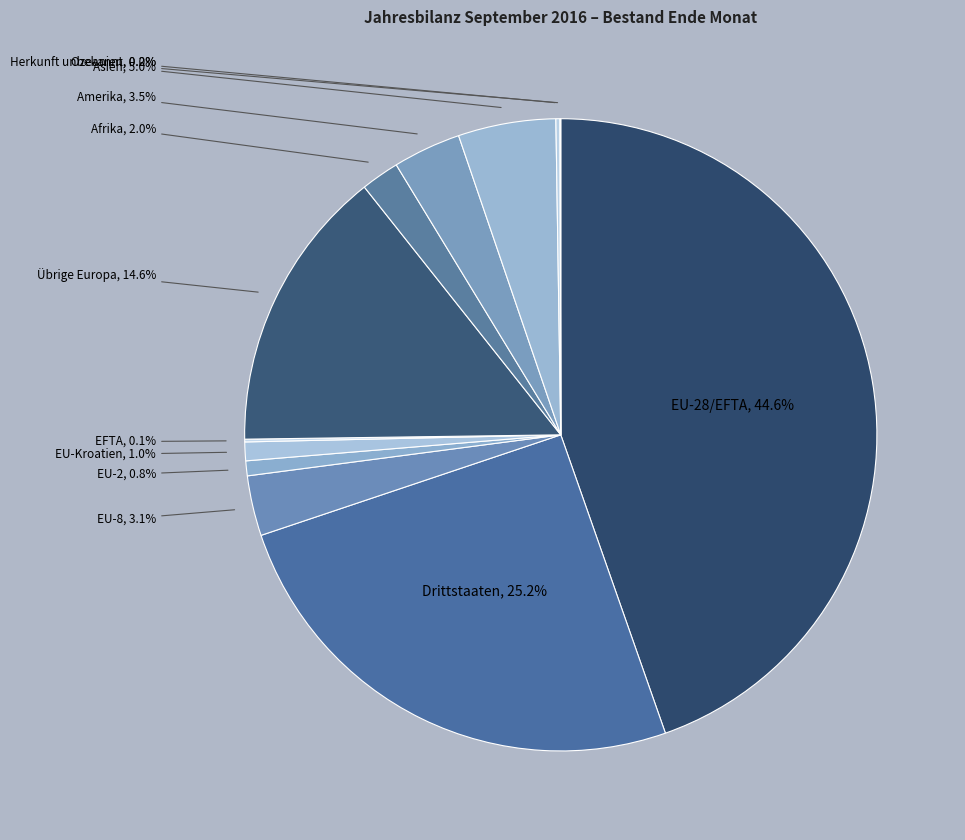

Combined, do EU-2 and Asien account for over 50%?

No